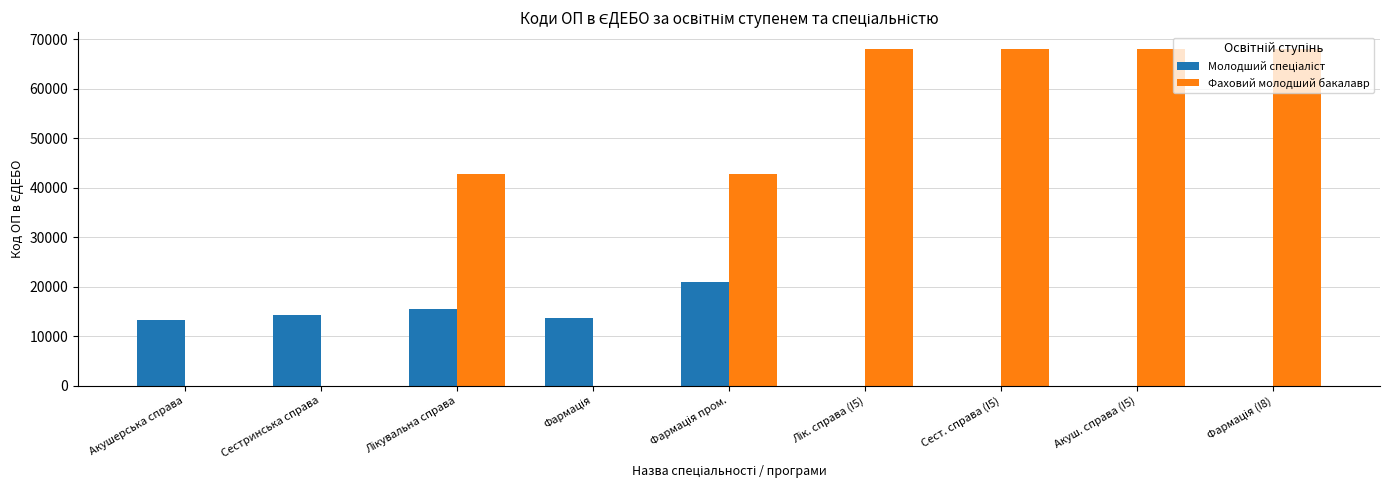

Which series has the largest total across all categories?

Фаховий молодший бакалавр